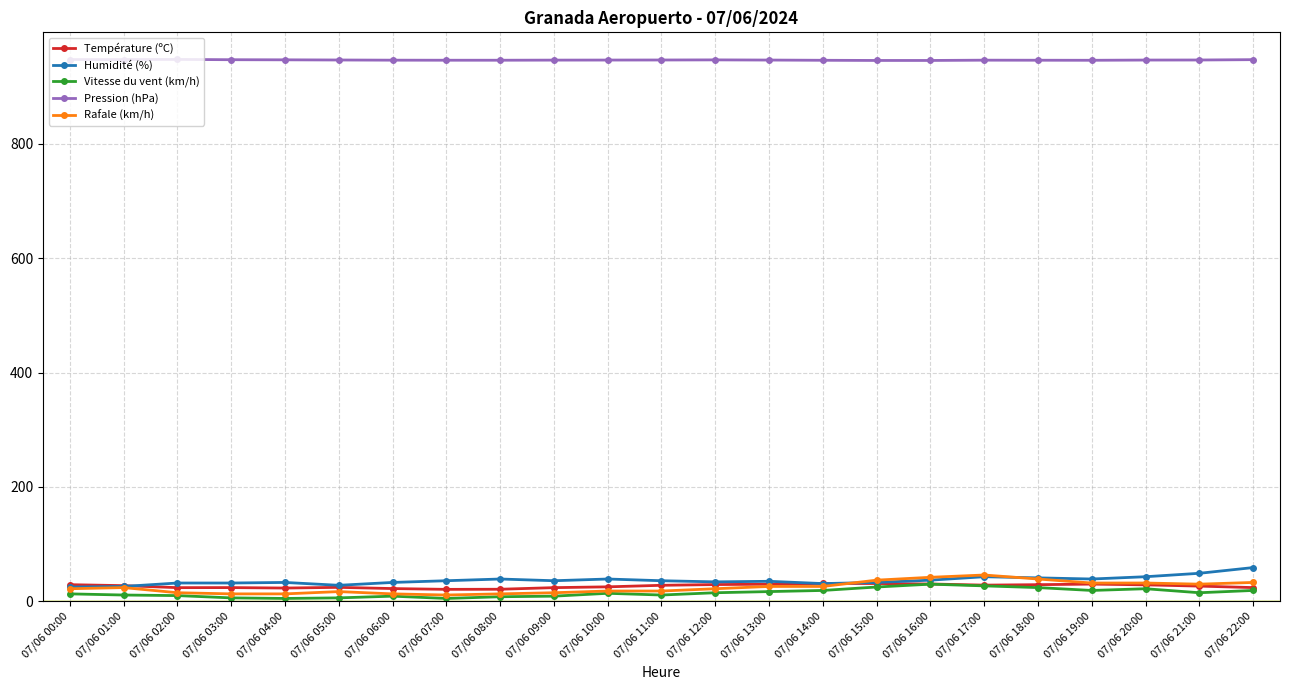

Between 07/06 08:00 and 07/06 16:00, which series saw the biggest shift?

Rafale (km/h)